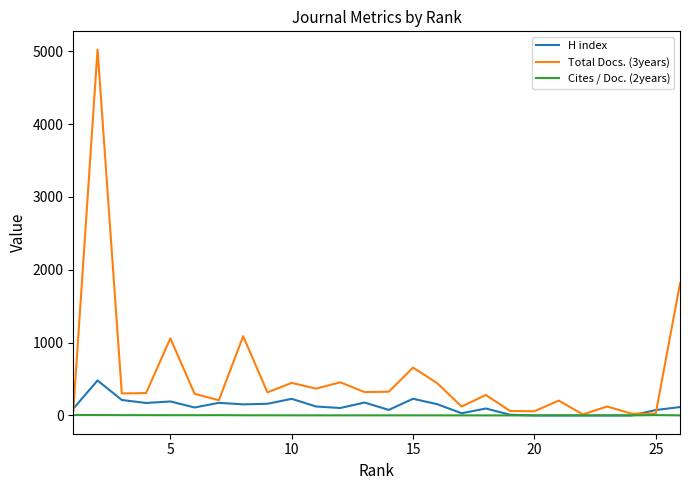

Which series has the largest range (max minus min)?

Total Docs. (3years)